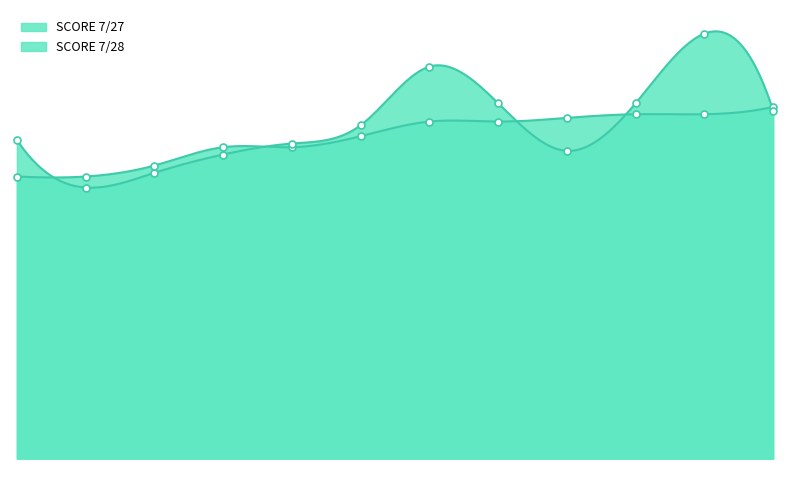

What is the difference between the maximum and minimum values in the SCORE 7/28 series?

42